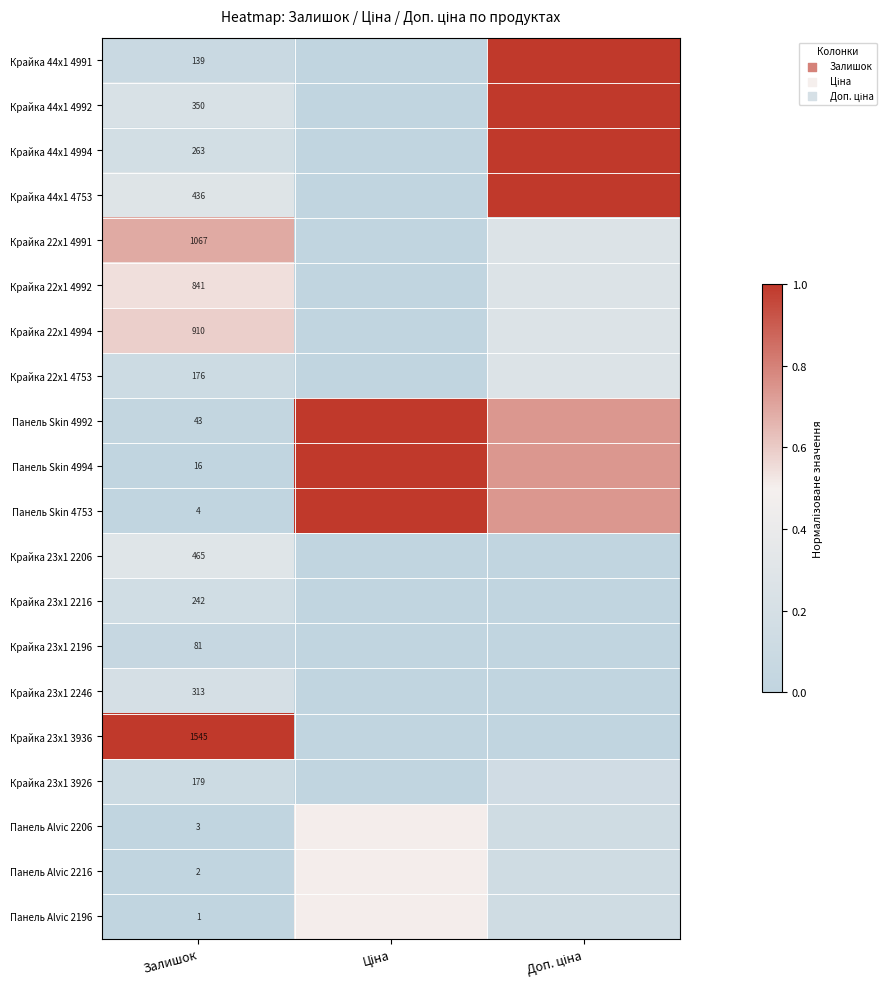

Is the value of Панель Alvic 2216 at Залишок greater than the value of Крайка 22x1 4753 at Залишок?

No